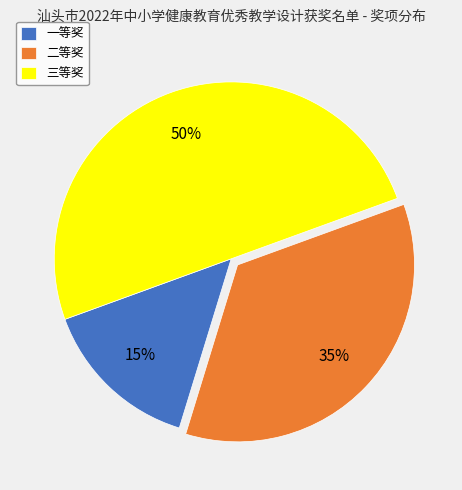

Do 三等奖 and 一等奖 together represent more than half of the pie?

Yes